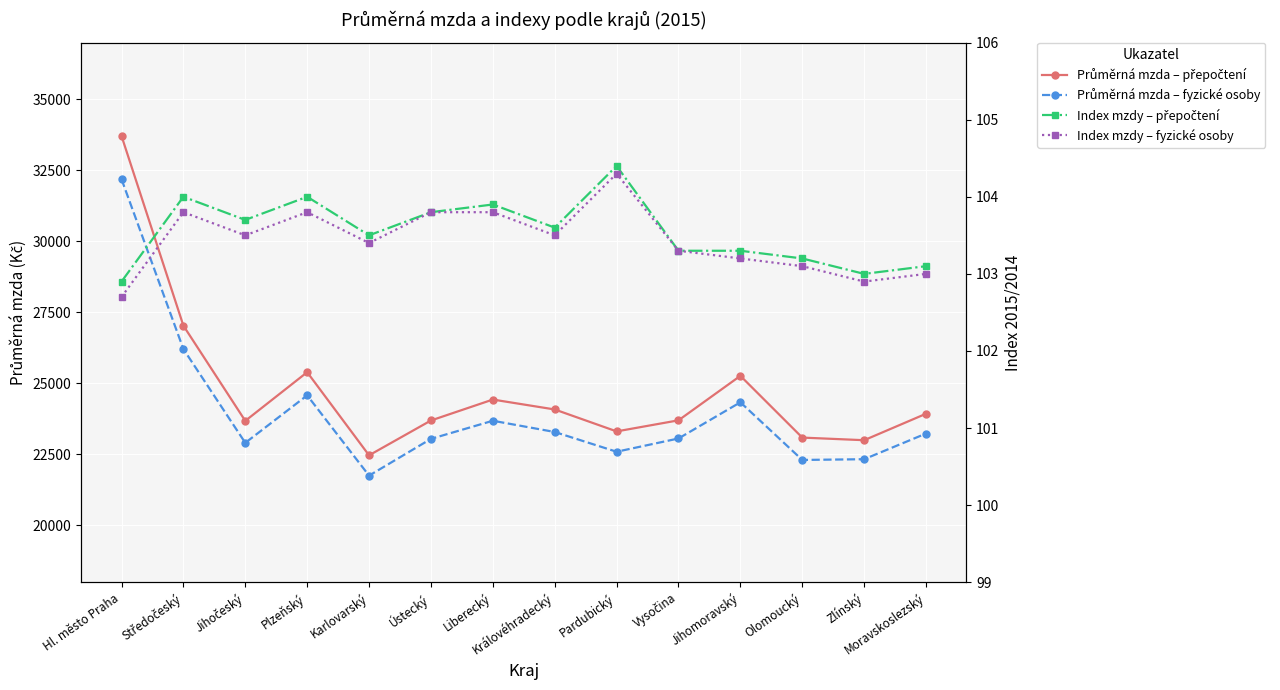

True or false: Průměrná mzda – fyzické osoby and Index mzdy – přepočtení cross at least once.

False